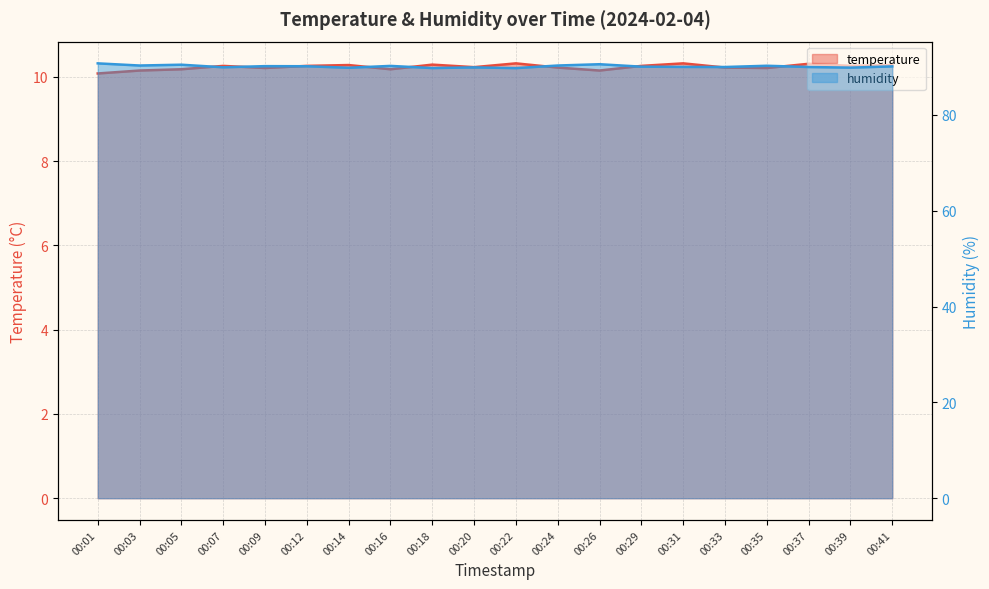

At which category is the sum across all series the highest?

00:01